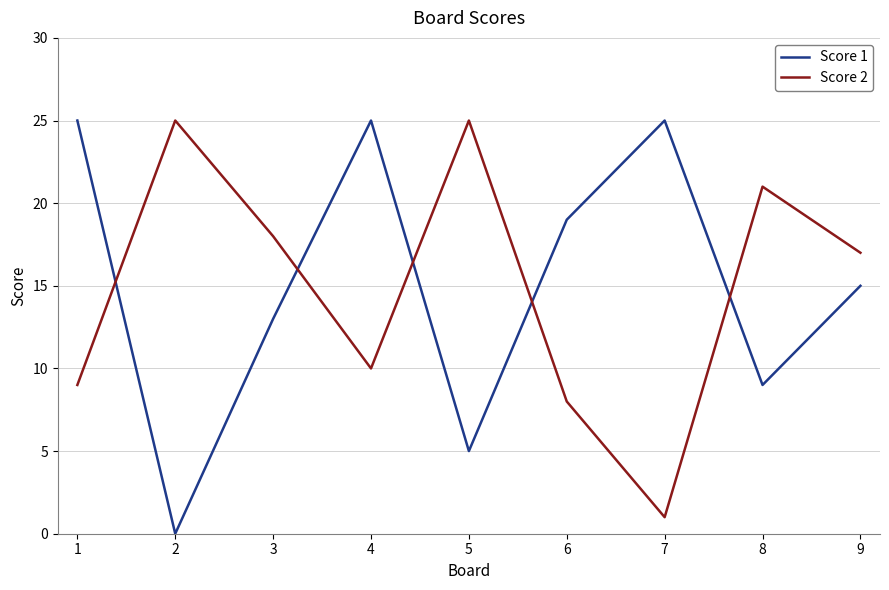

How many lines are shown in the chart?

2